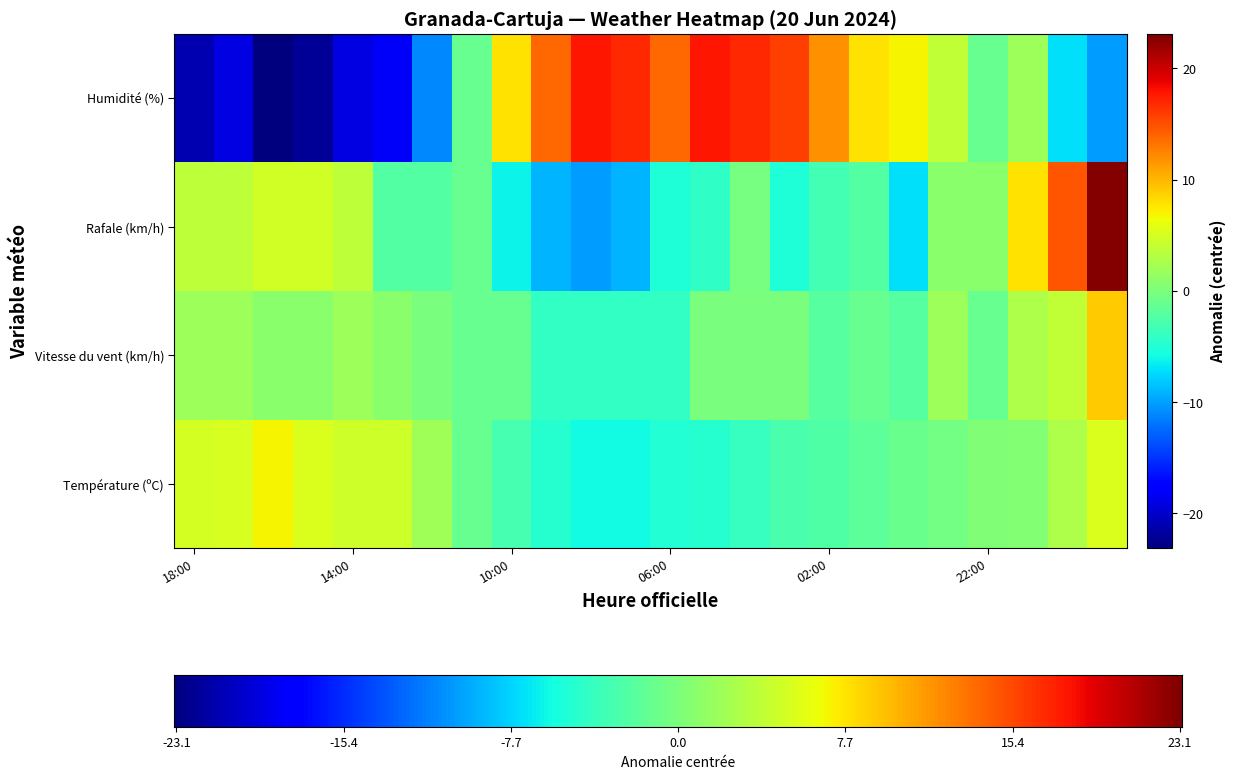

What is the smallest value displayed?

-23.1